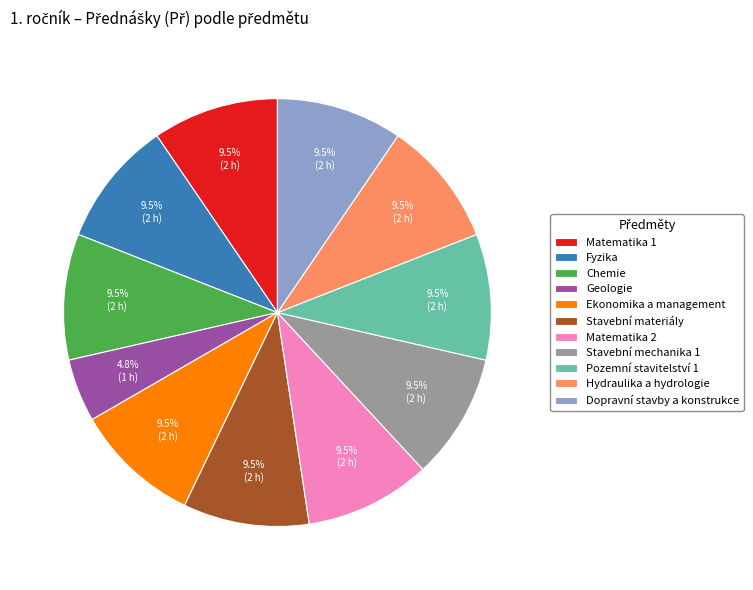

How many segments does this pie chart have?

11